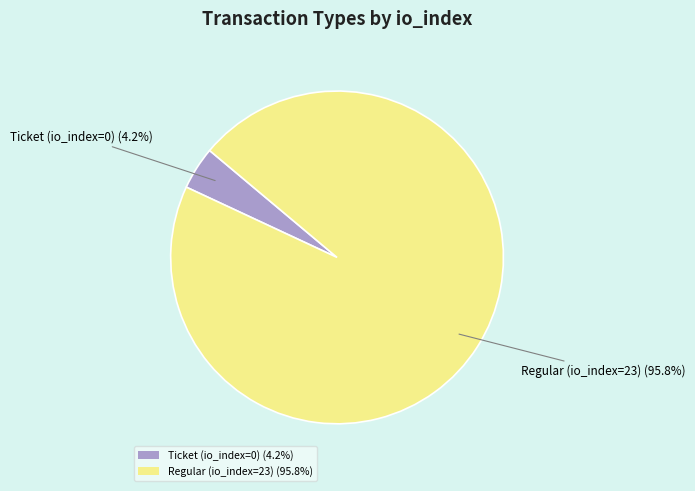

Is there a majority slice in this chart?

Yes